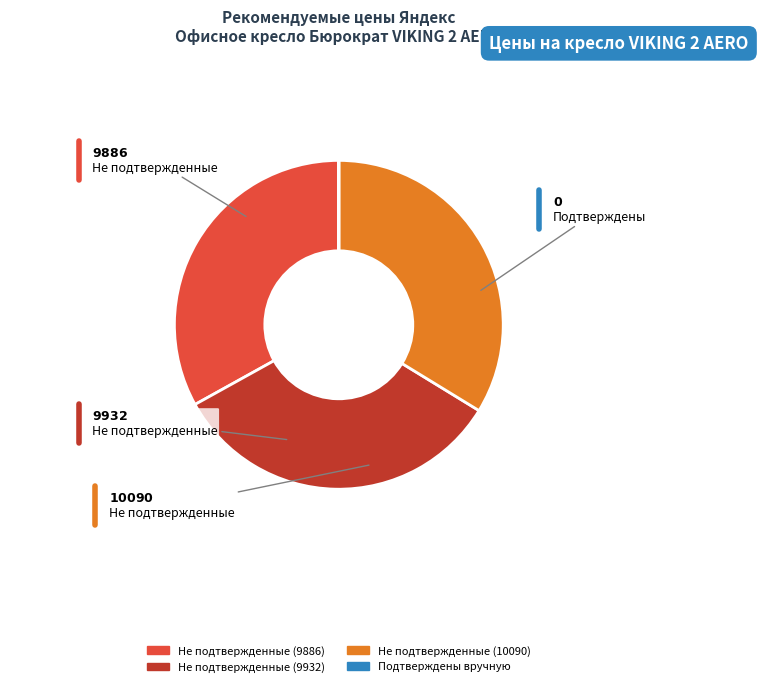

Do Не подтвержденные (9886) and Не подтвержденные (10090) together represent more than half of the pie?

Yes